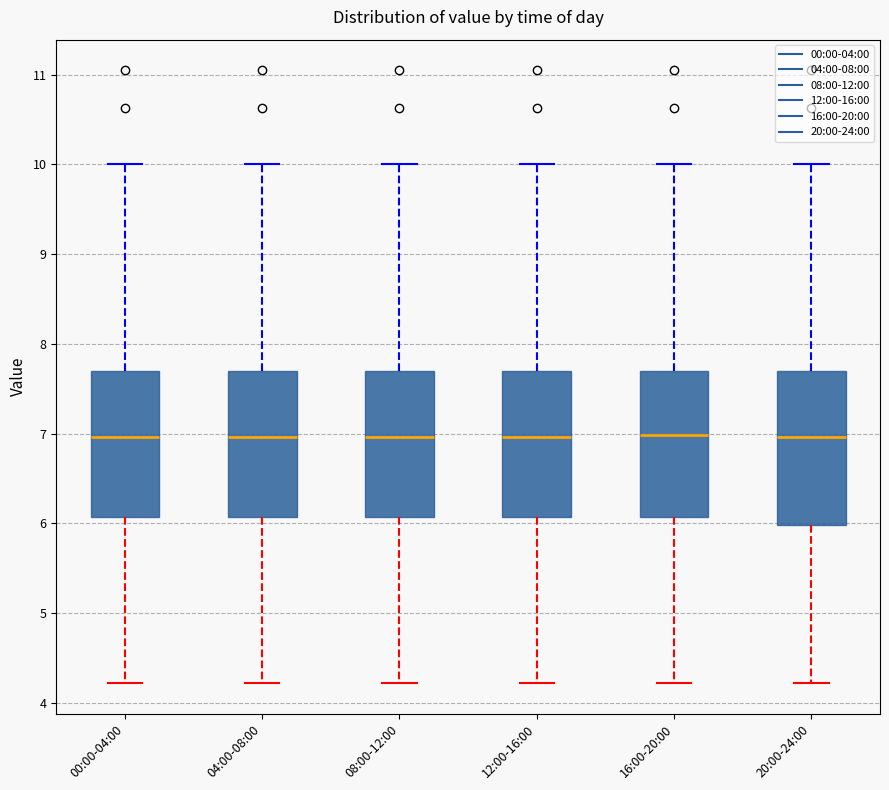

Where is the upper edge of the box for 08:00-12:00 on the y-axis? The values are not printed on the chart, so give them approximately, as read against the axis.

7.7